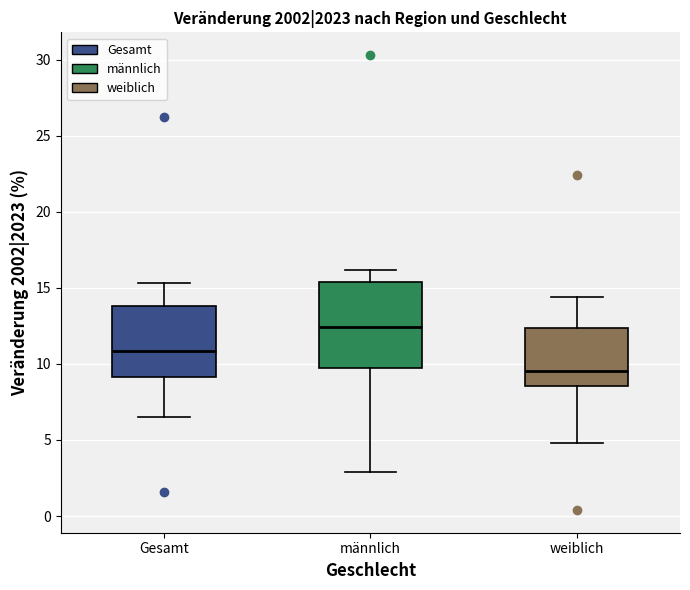

Reading left to right, read every box against the y-axis: the position of its median line, the range the box covers, and the ends of its whiskers. The values are not printed on the chart, so give them approximately, as read against the axis.

Gesamt: median 11.0, box 9.0 to 14.0, whiskers 6.5 to 15.5
männlich: median 12.5, box 9.5 to 15.5, whiskers 3.0 to 16.0
weiblich: median 9.5, box 8.5 to 12.5, whiskers 5.0 to 14.5